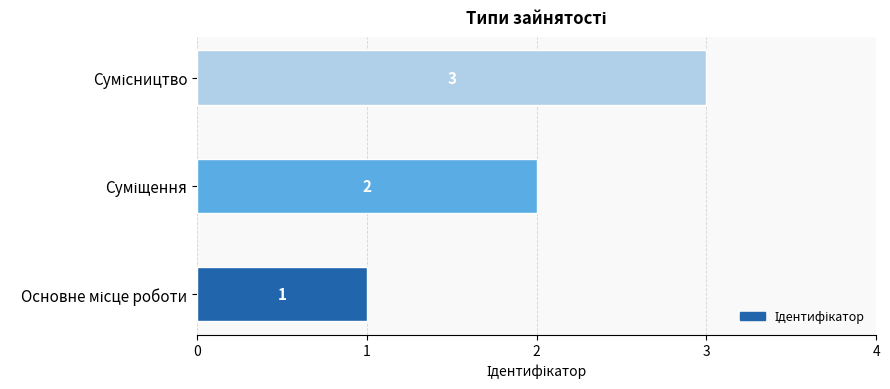

What is the greatest value displayed?

3